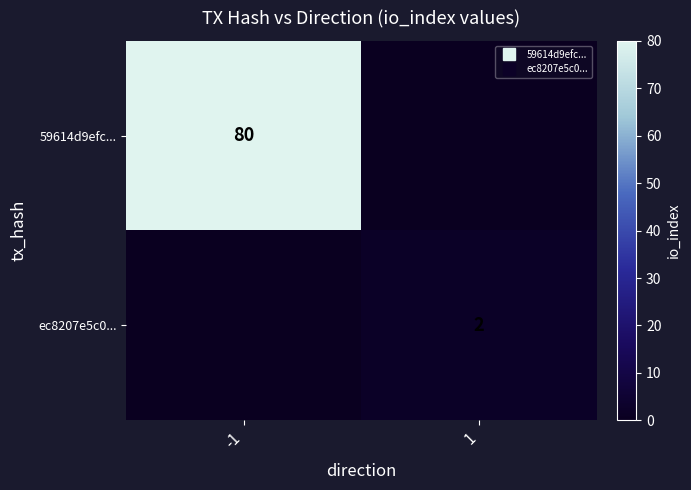

Rank the series by their maximum value, from highest to lowest.

59614d9efc..., ec8207e5c0...